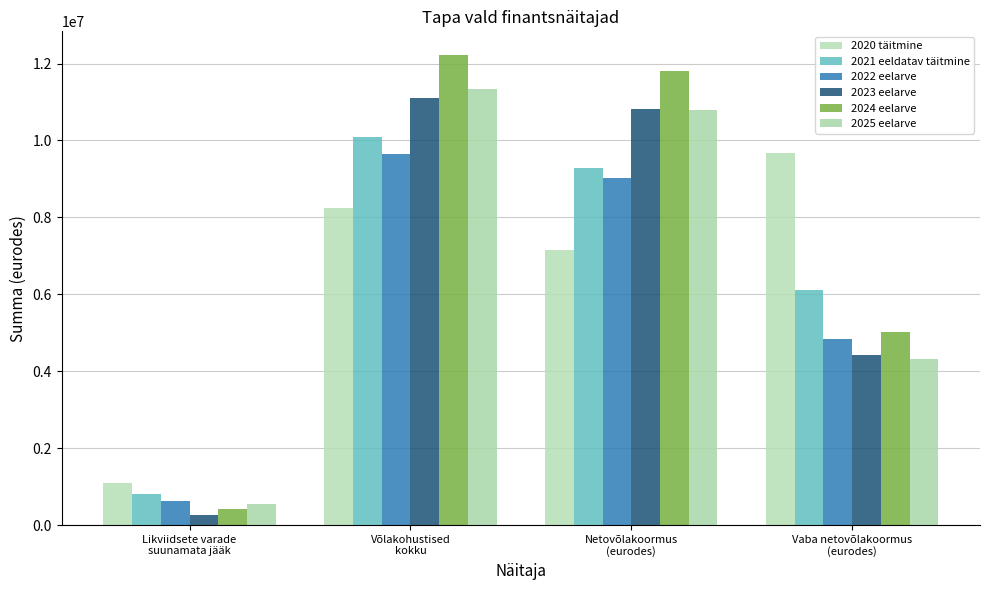

At which label does 2023 eelarve reach its peak?

Võlakohustised
kokku